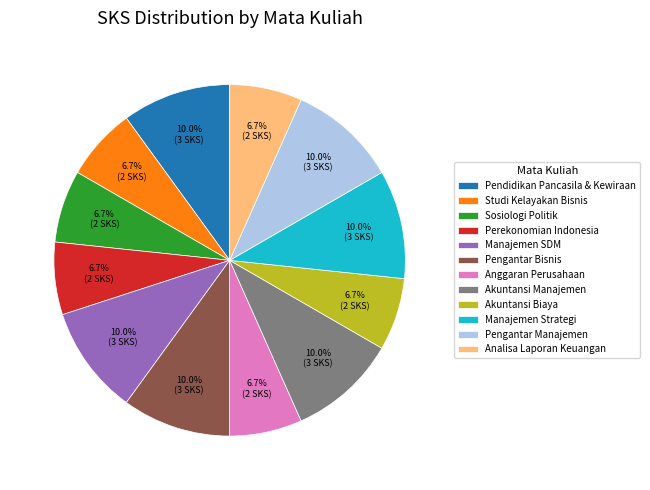

Is Anggaran Perusahaan the majority of the pie?

No